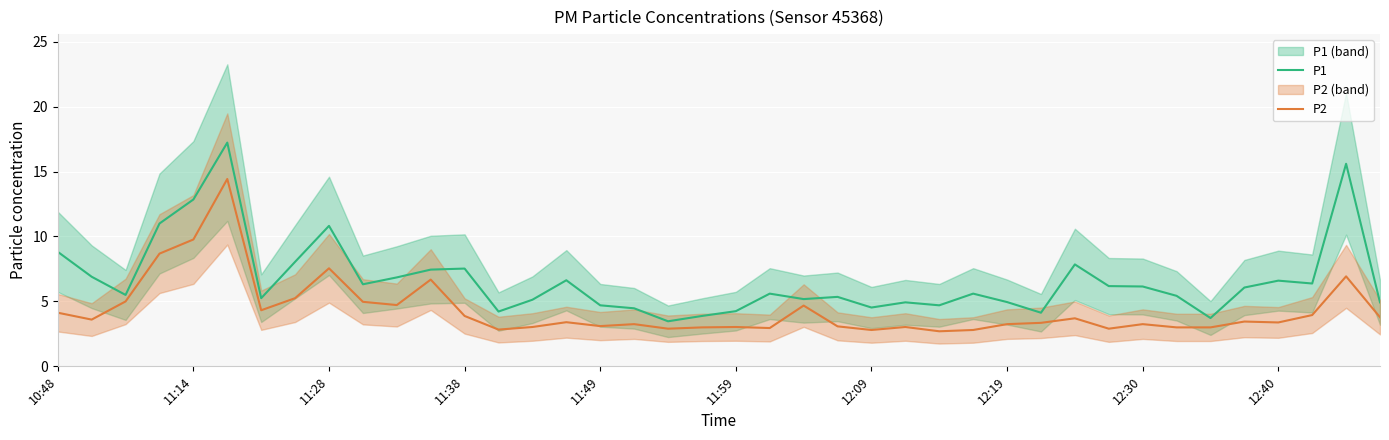

List the series in order of their overall mean, highest first.

P1, P2